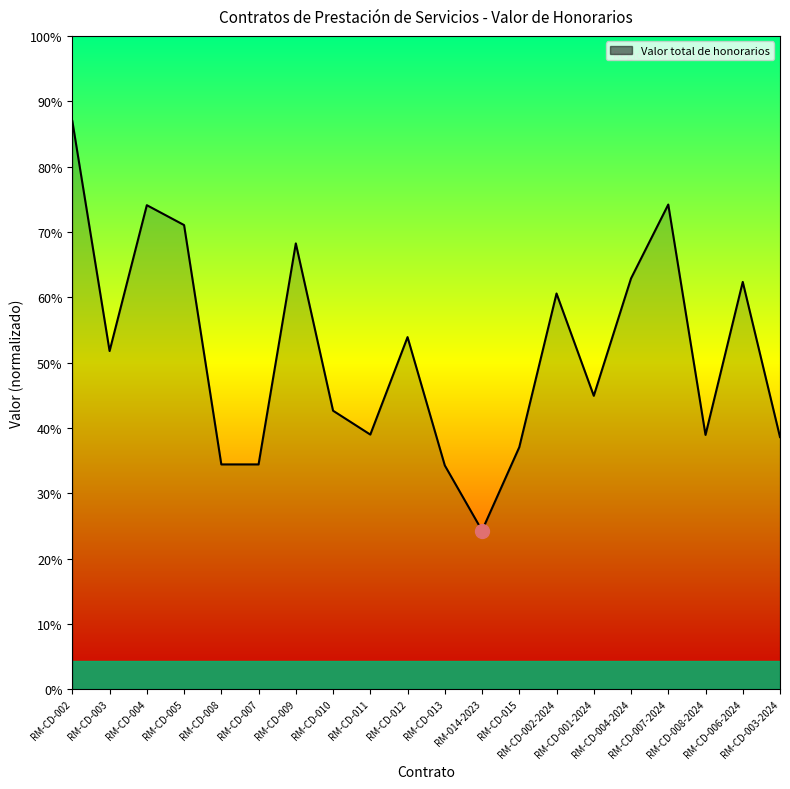

Reading left to right, extract all data points from this chart.

57120000.0	34000000.0	48666666.7	46666666.7	22600000.0	22600000.0	44823371.0	28000000.0	25600000.0	35400000.0	22500000.0	15950000.0	24333333.0	39785667.0	29500000.0	41300000.0	48730500.0	25566667.0	40950000.0	25350000.0